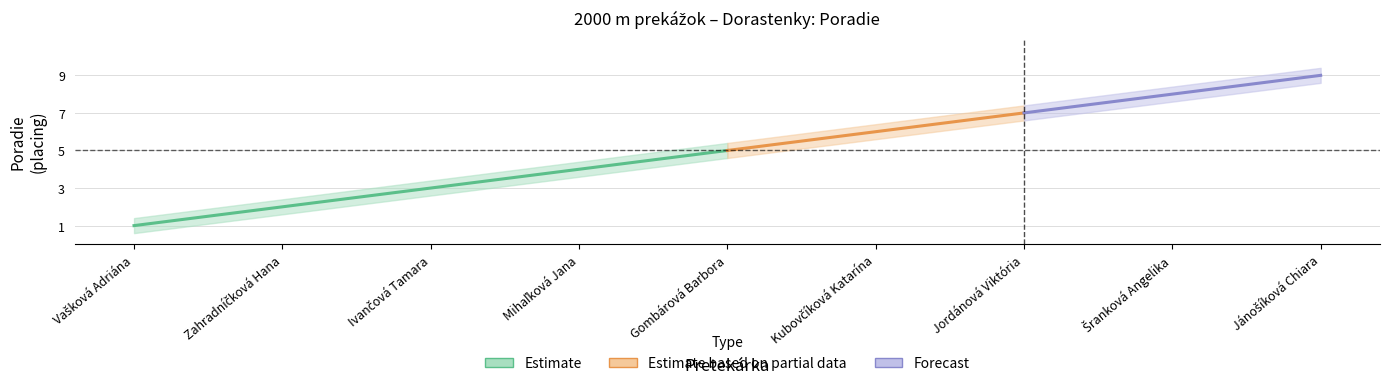

Reading left to right, what are all the values shown in this chart?

Estimate: Vašková Adriána=1.0	Zahradníčková Hana=2.0	Ivančová Tamara=3.0	Mihaľková Jana=4.0	Gombárová Barbora=5.0	Kubovčíková Katarína=6.0	Jordánová Viktória=7.0	Šranková Angelika=8.0	Jánošíková Chiara=9.0
Estimate_upper: Vašková Adriána=1.4	Zahradníčková Hana=2.4	Ivančová Tamara=3.4	Mihaľková Jana=4.4	Gombárová Barbora=5.4	Kubovčíková Katarína=6.4	Jordánová Viktória=7.4	Šranková Angelika=8.4	Jánošíková Chiara=9.4
Estimate_lower: Vašková Adriána=0.6	Zahradníčková Hana=1.6	Ivančová Tamara=2.6	Mihaľková Jana=3.6	Gombárová Barbora=4.6	Kubovčíková Katarína=5.6	Jordánová Viktória=6.6	Šranková Angelika=7.6	Jánošíková Chiara=8.6